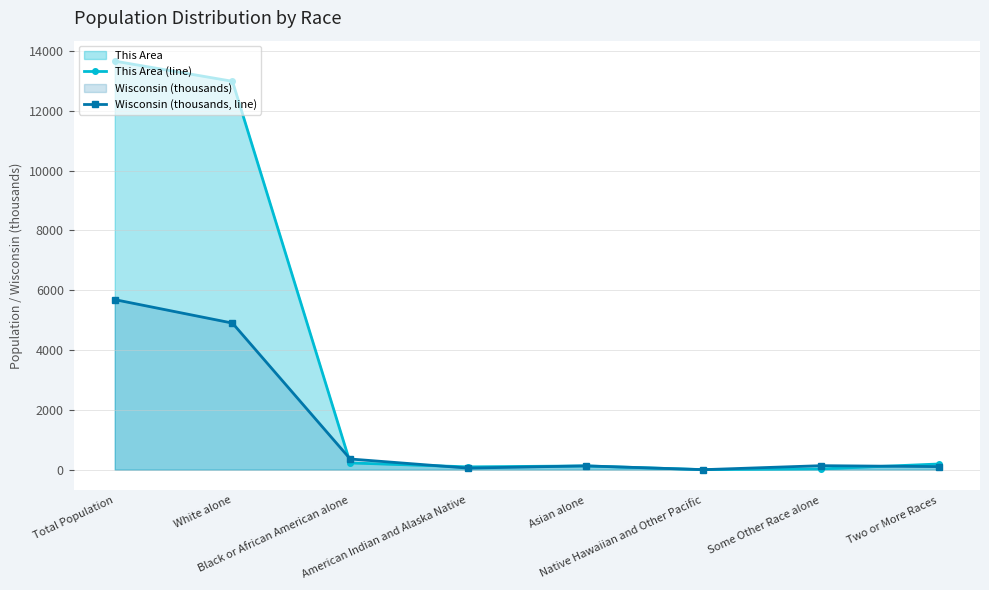

At which label does Wisconsin (thousands, line) reach its peak?

Total Population